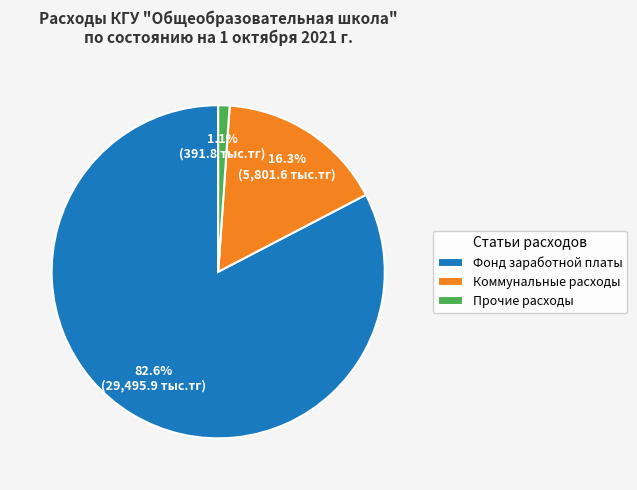

Is the sum of Прочие расходы and Фонд заработной платы greater than half?

Yes